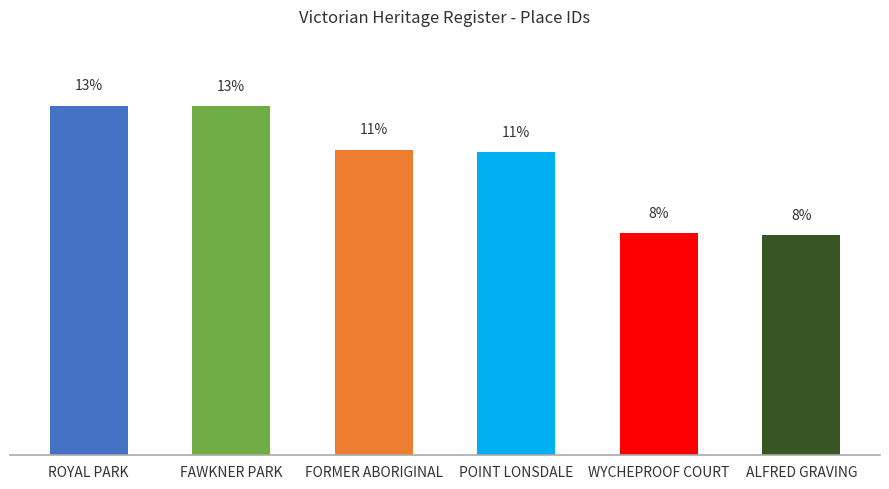

Does the chart contain any negative values?

No